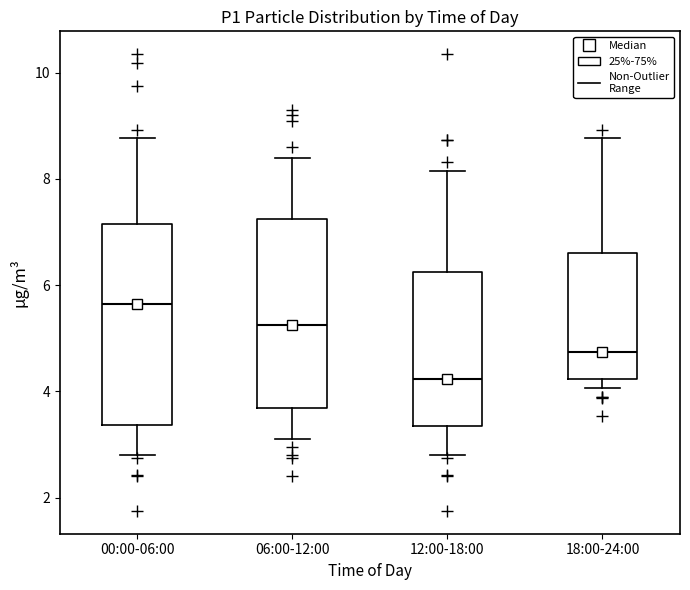

Where is the upper edge of the box for 00:00-06:00 on the y-axis? The values are not printed on the chart, so give them approximately, as read against the axis.

7.2